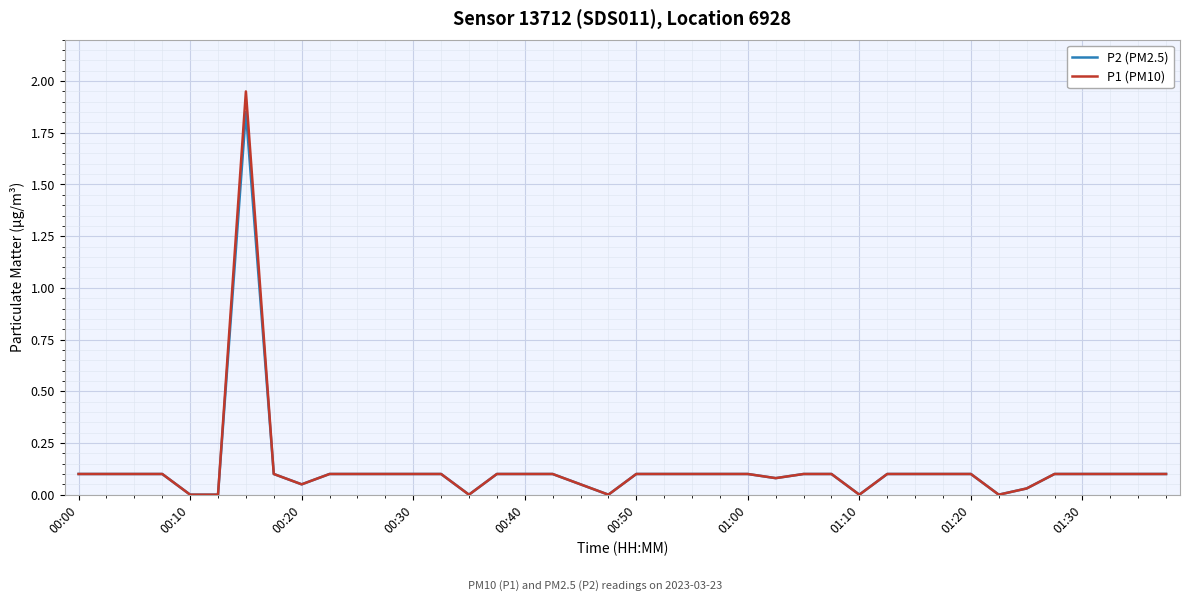

What are all the series names shown in the legend?

P2 (PM2.5), P1 (PM10)